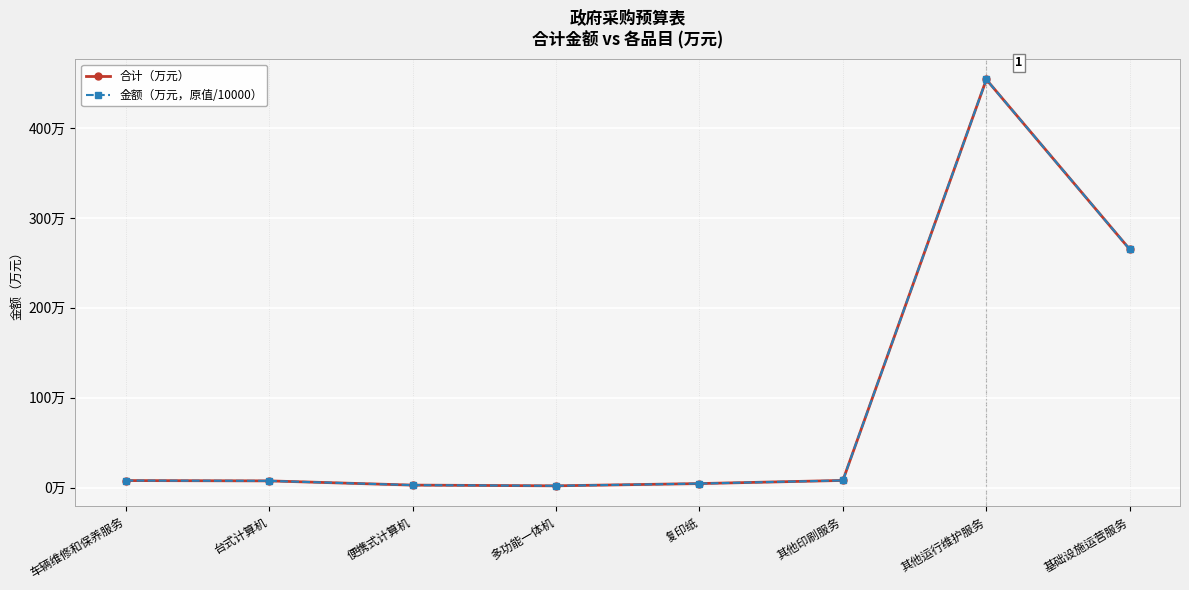

At which label is 金额（万元，原值/10000） closest to 228?

基础设施运营服务